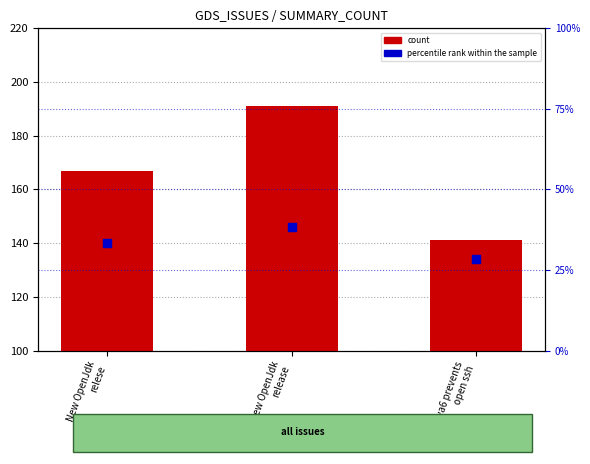

Which series has the widest spread of Y values?

count